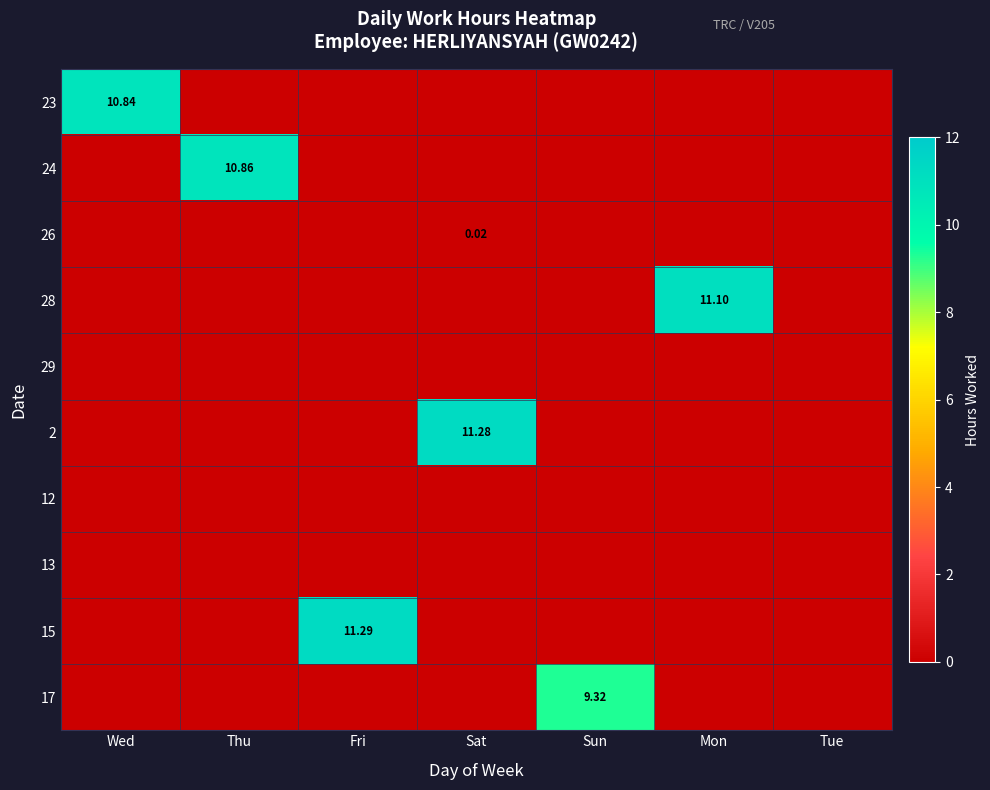

At how many categories does at least one series exceed 6?

6